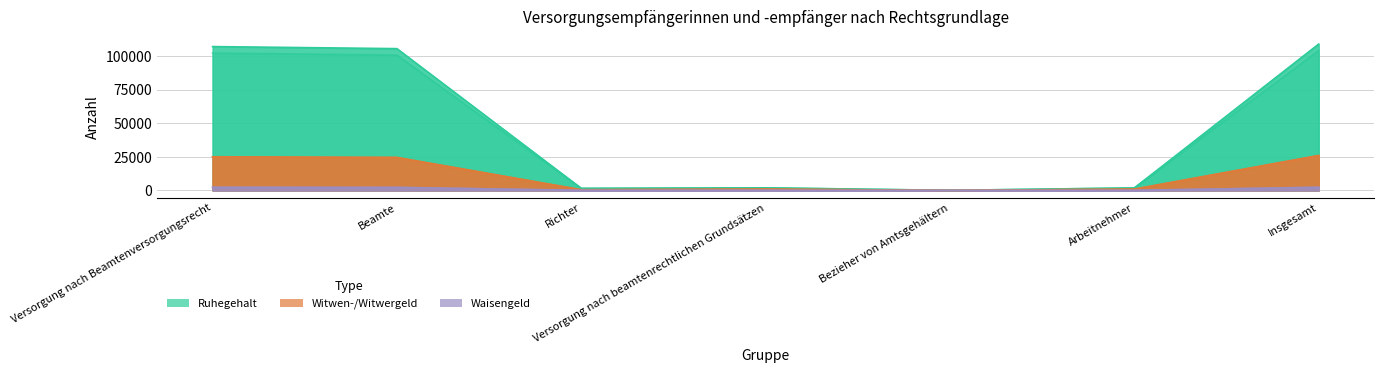

At which label does Waisengeld 2015 reach its peak?

Insgesamt